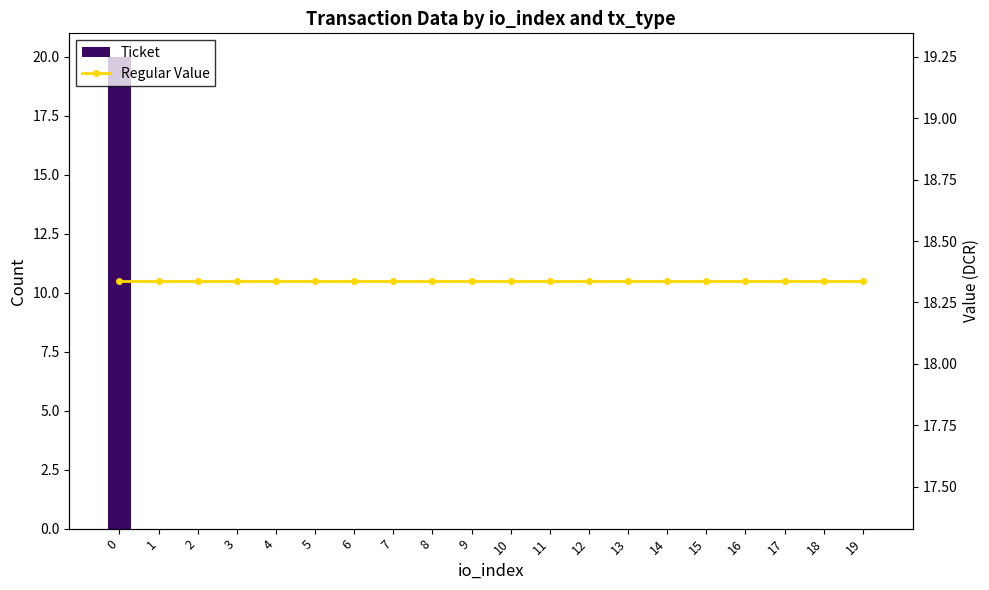

What is the difference between the highest and lowest values at 12?

18.3